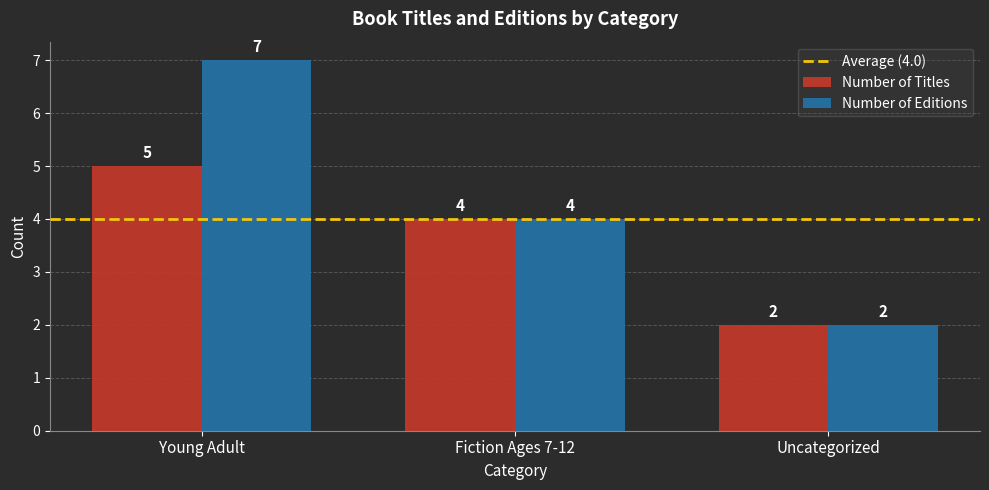

What is the sum of all Number of Titles values?

11